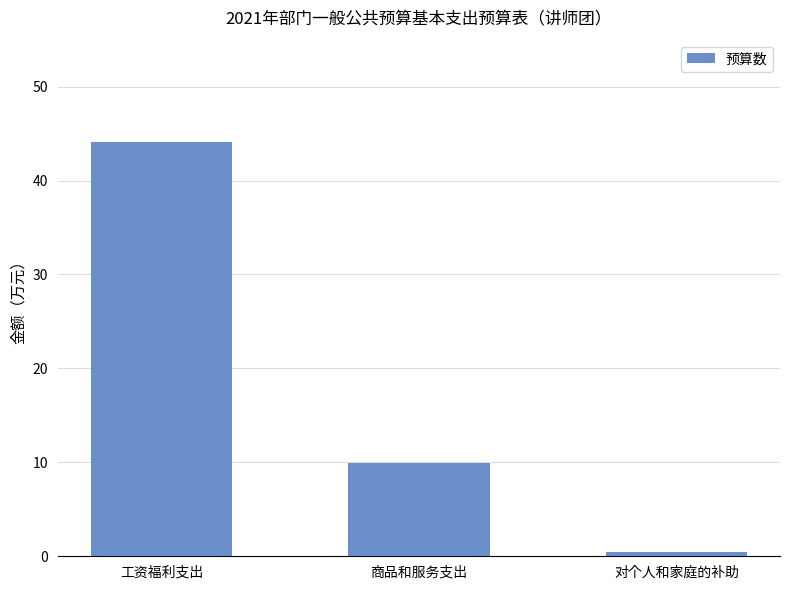

Rank the categories by value from highest to lowest.

工资福利支出, 商品和服务支出, 对个人和家庭的补助